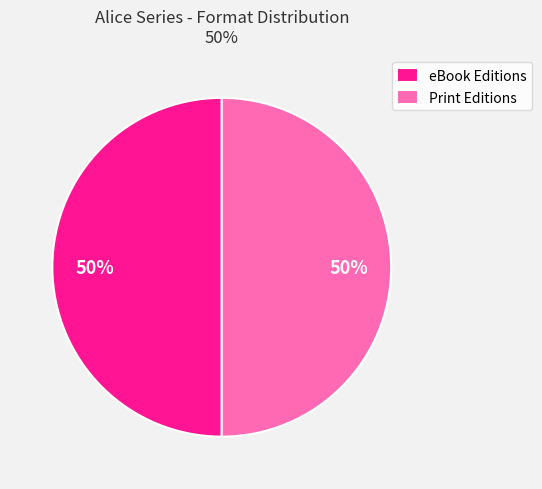

Approximately how many times larger is the value at eBook Editions compared to Print Editions?

1.0